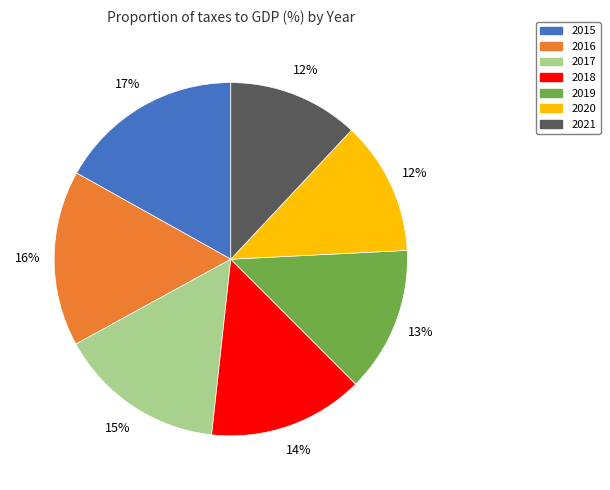

To the nearest percent, what is the difference between the largest and smallest slice percentages?

5%